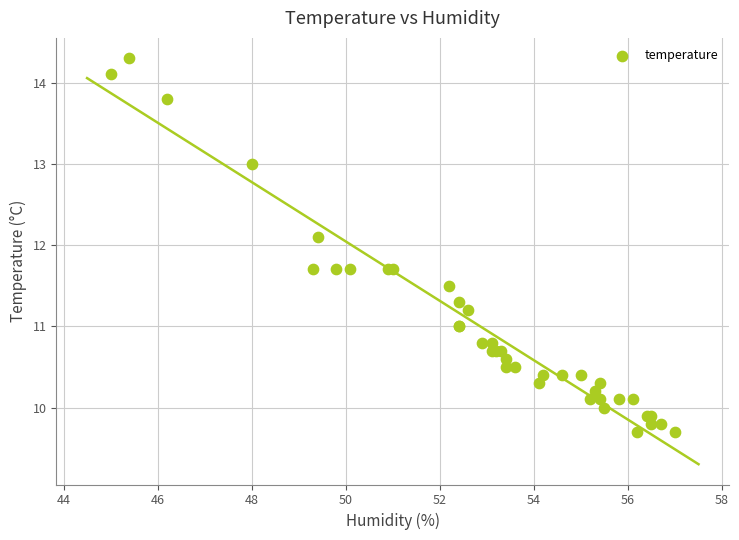

What Y value in the scatter plot is closest to 12?

12.1